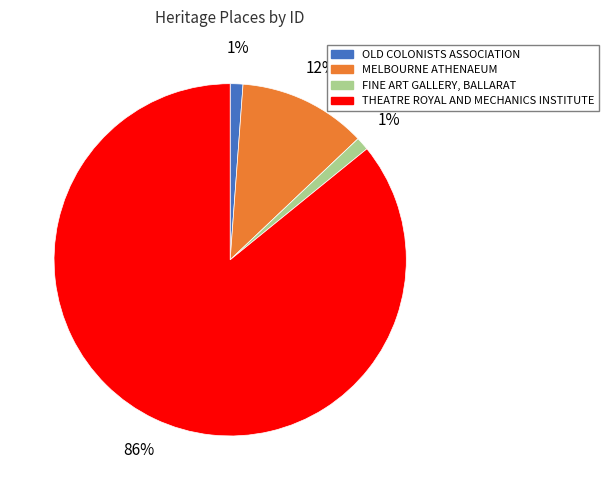

Which category has the biggest portion of the pie?

THEATRE ROYAL AND MECHANICS INSTITUTE